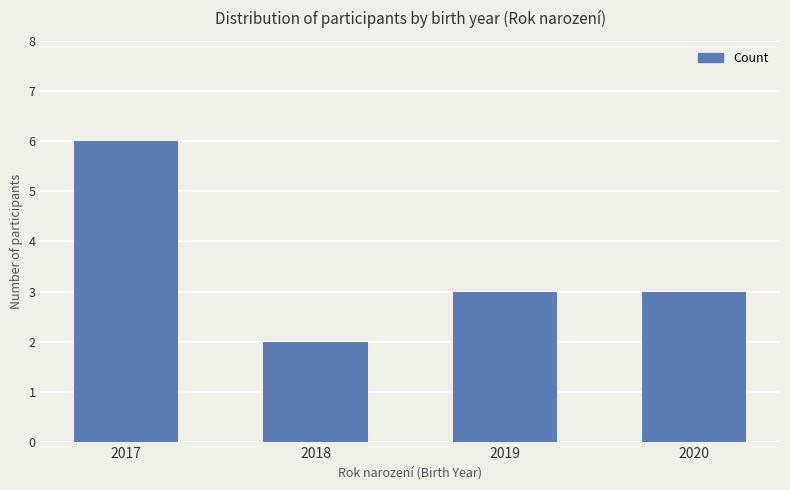

Approximately how many times larger is the value at 2019 compared to 2020?

1.0